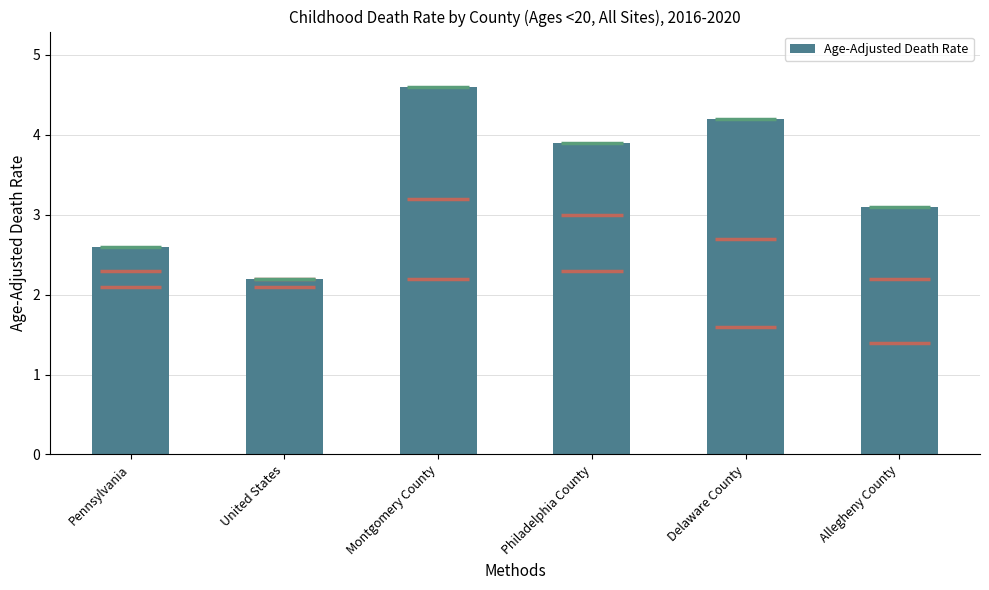

What is the sum of all values?

20.6